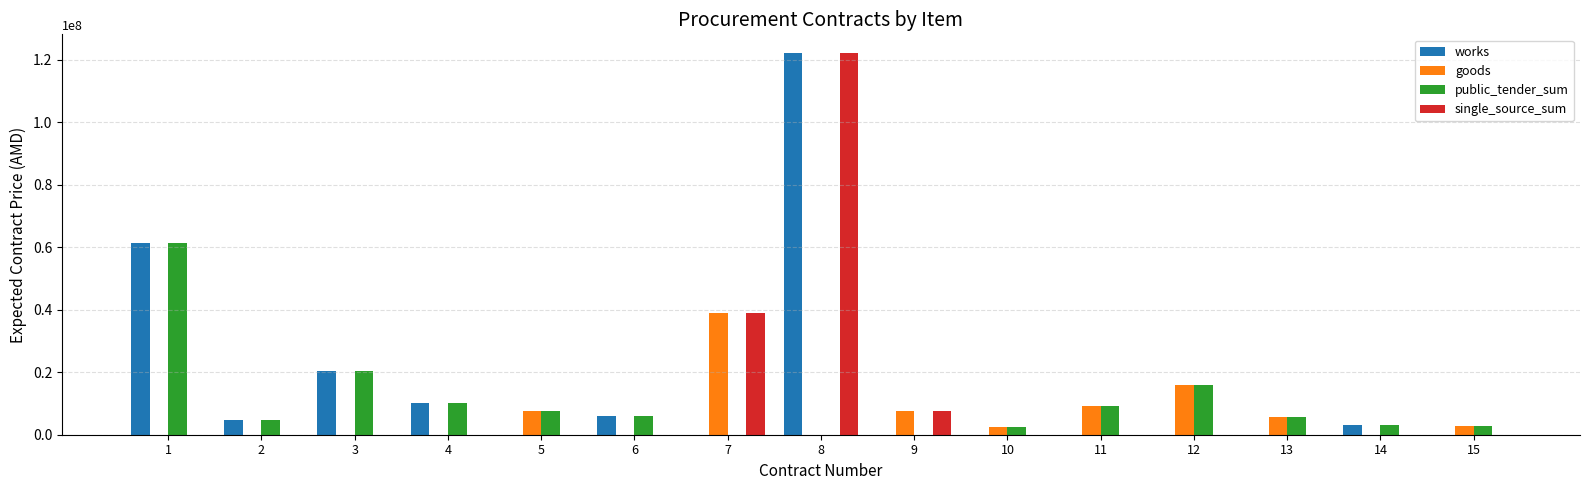

The value of goods at 11 is 3959892. True or false?

False